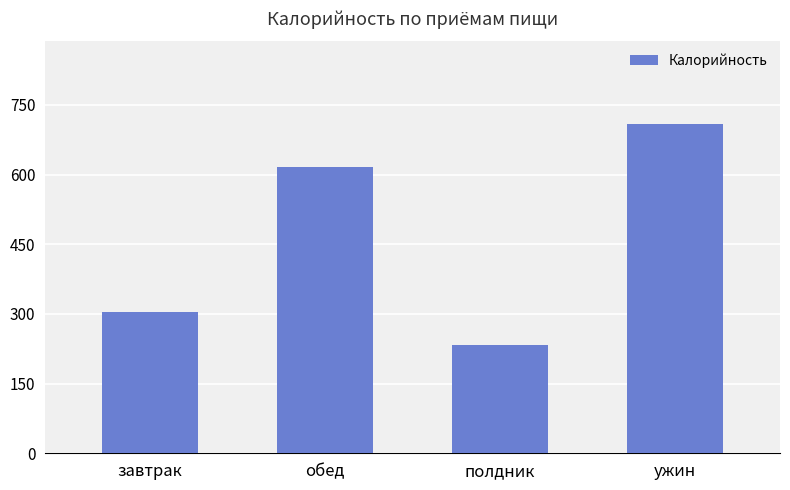

What is the greatest value displayed?

709.9